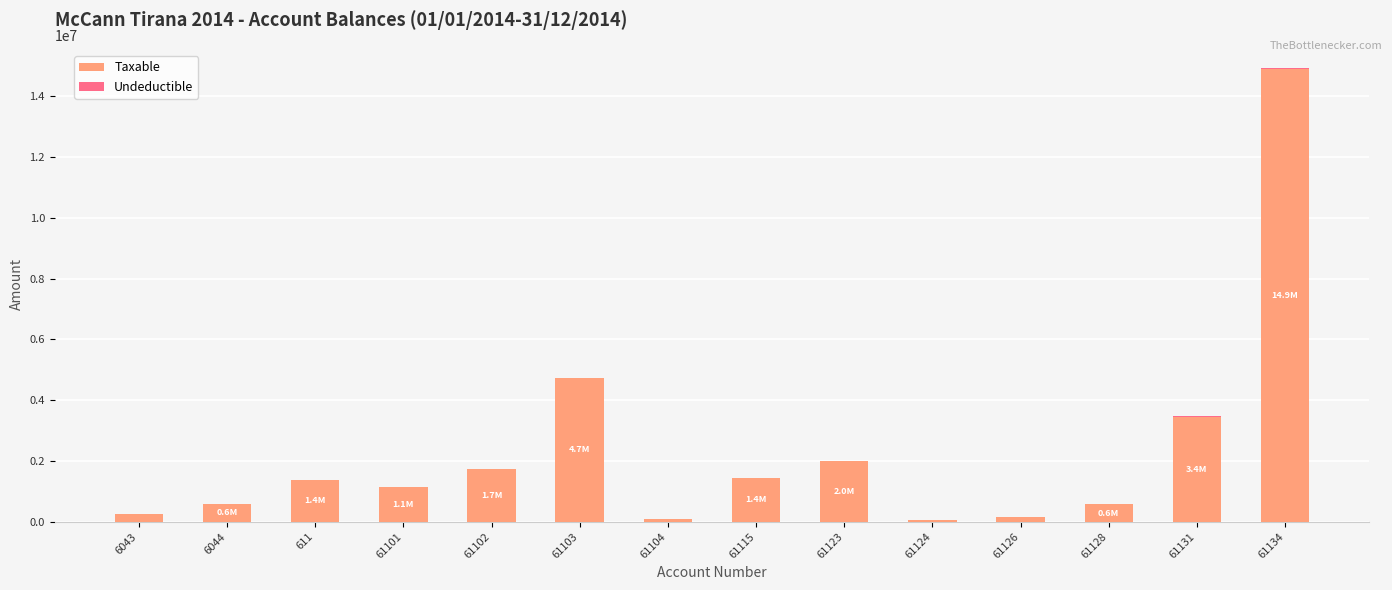

What is the maximum value for Taxable?

14887859.8